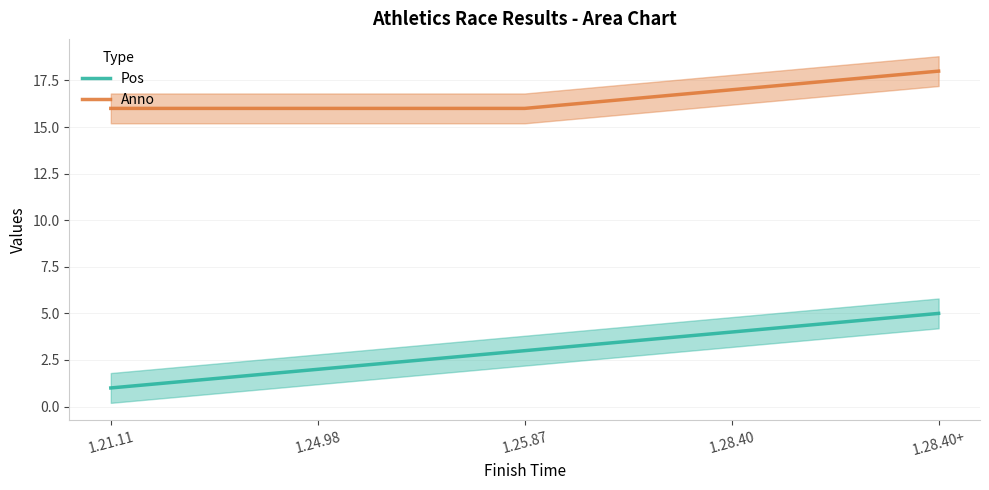

What are all the series names shown in the legend?

Pos, Anno